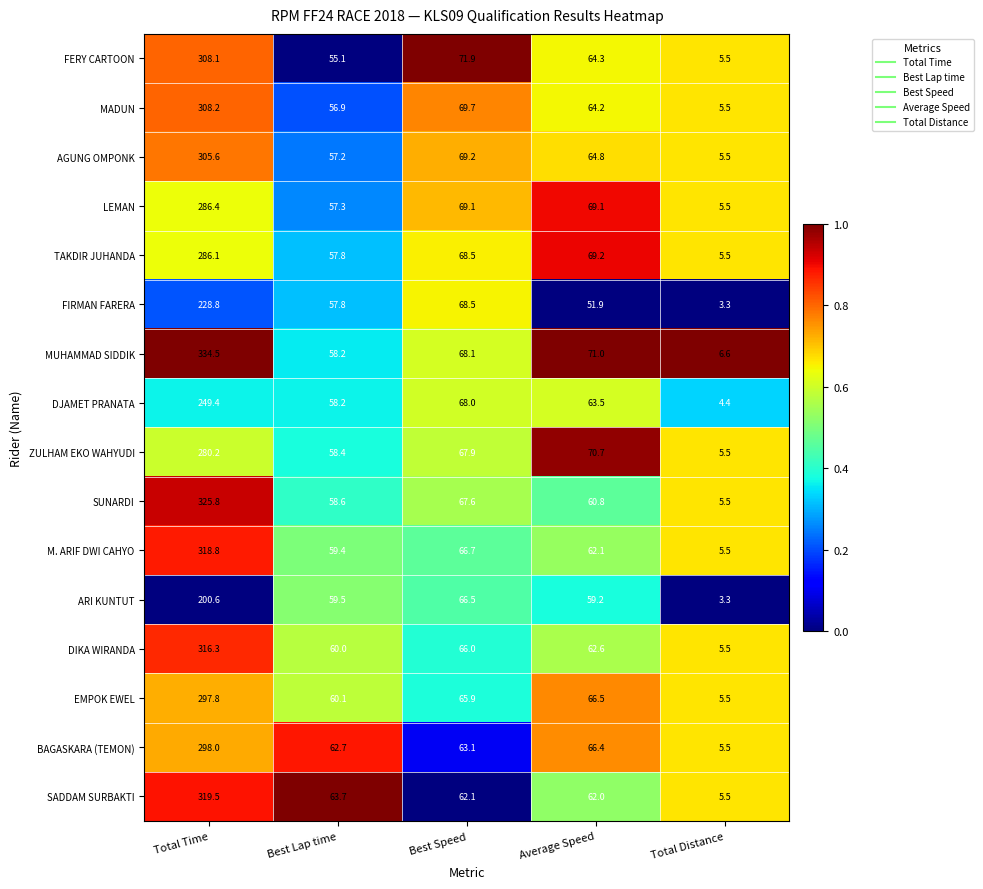

The BAGASKARA (TEMON) series shows 102.4 at Best Lap time. True or false?

False